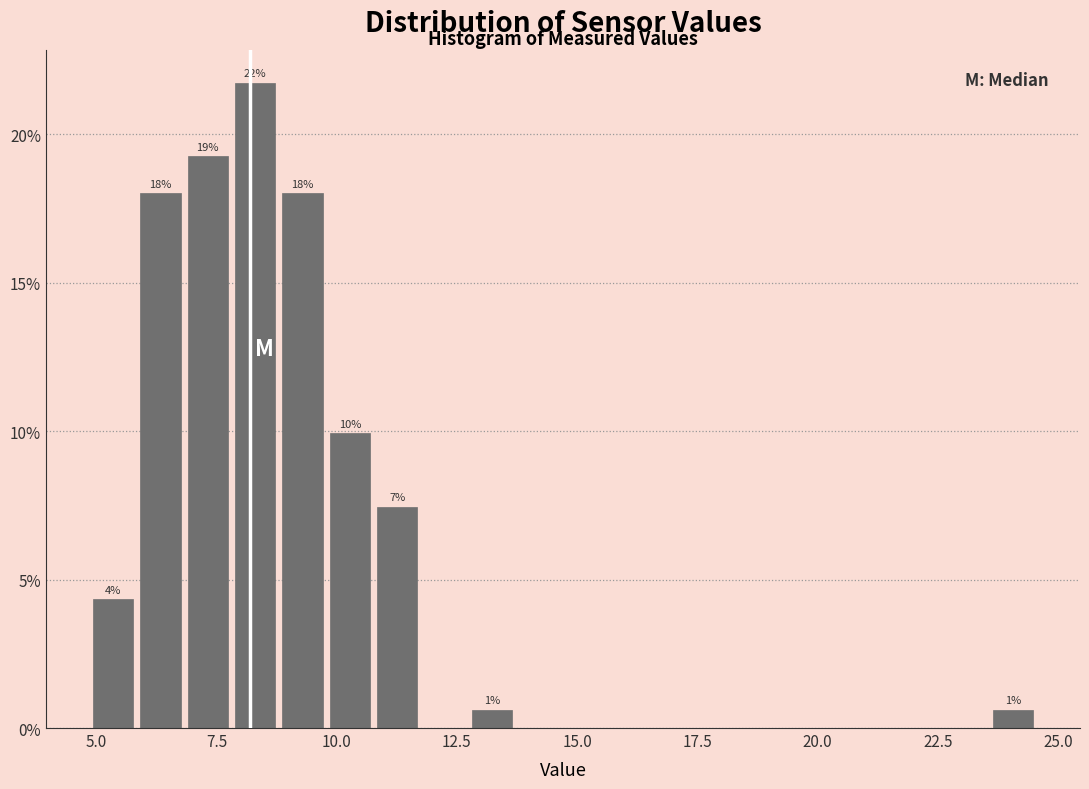

Around what value on the x-axis is the tallest bar? Give the approximate position of its centre, as read against the axis.

8.5